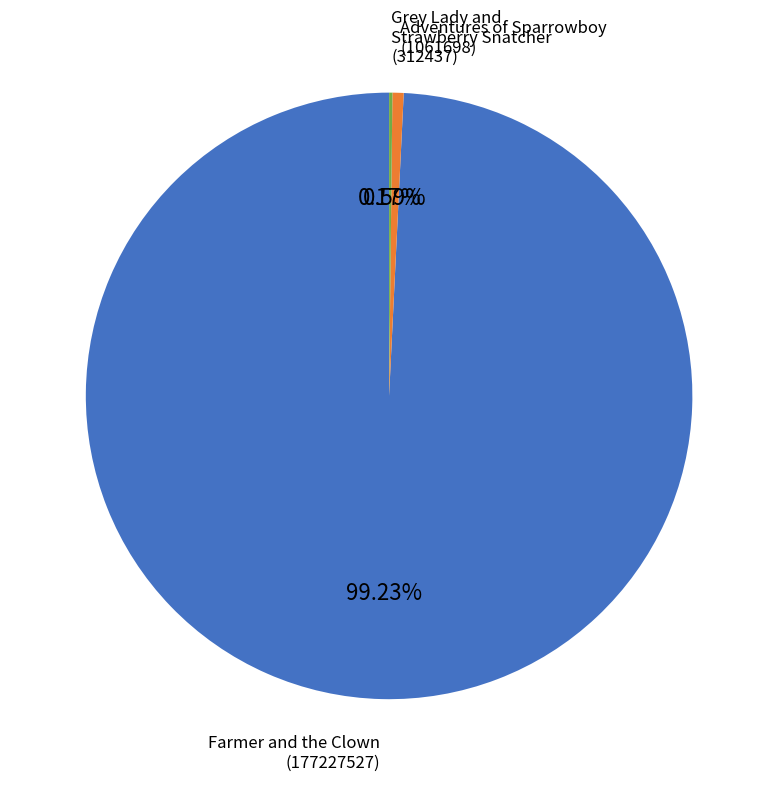

Is there a majority slice in this chart?

Yes